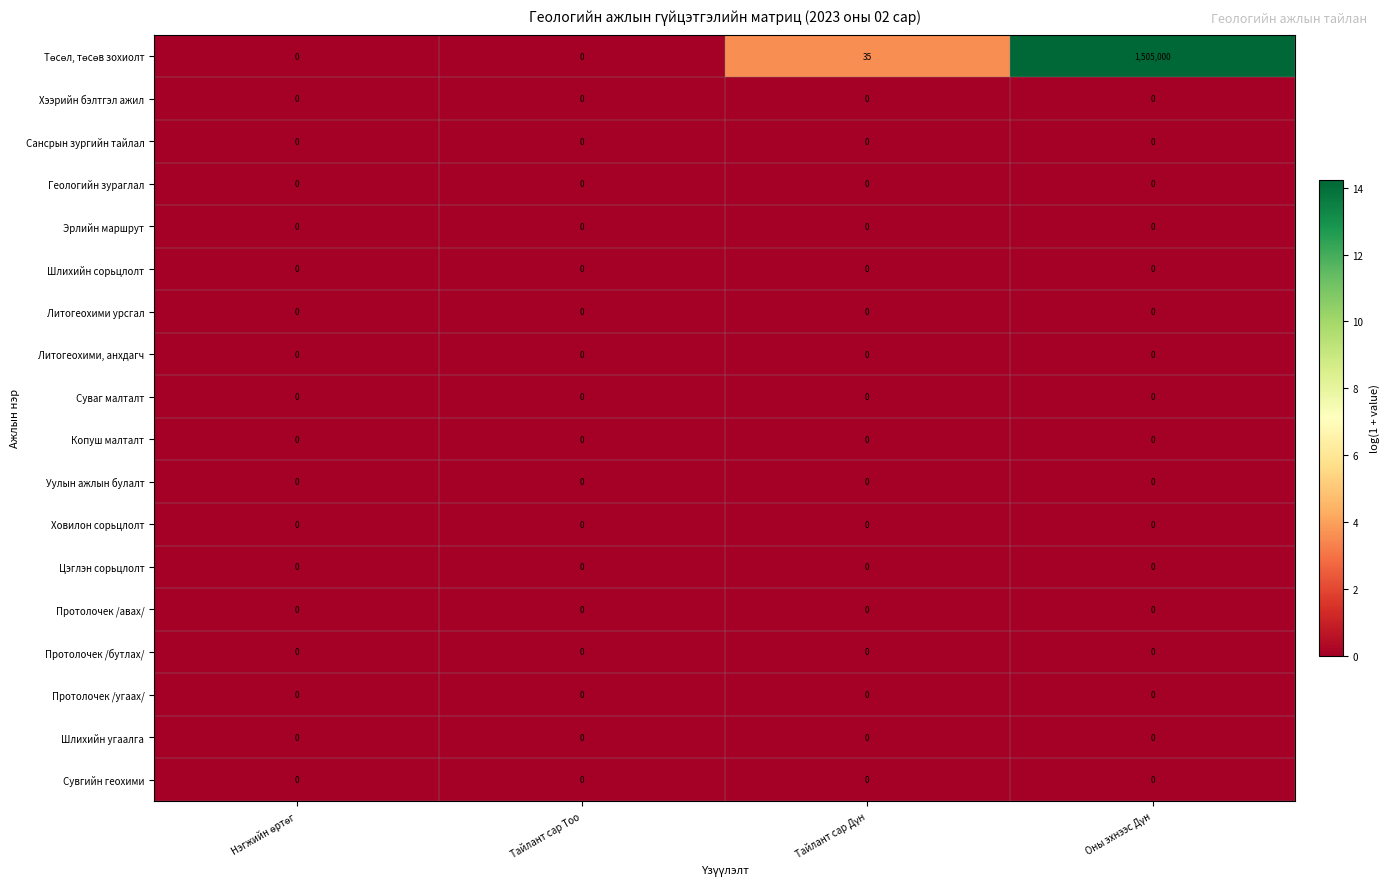

What is the greatest value displayed?

1505000